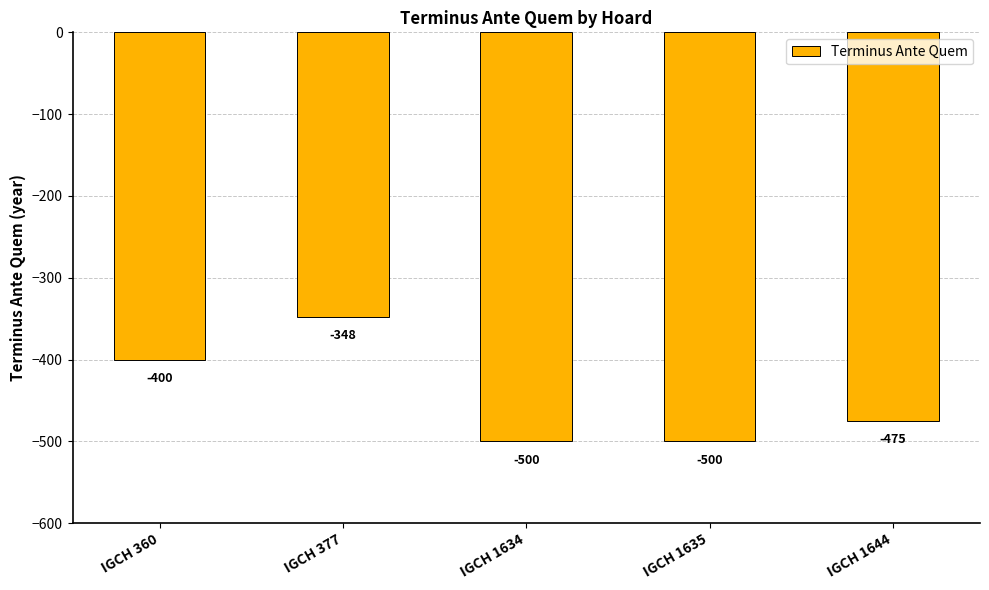

Reading right to left, what are all the values shown in this chart?

-475	-500	-500	-348	-400